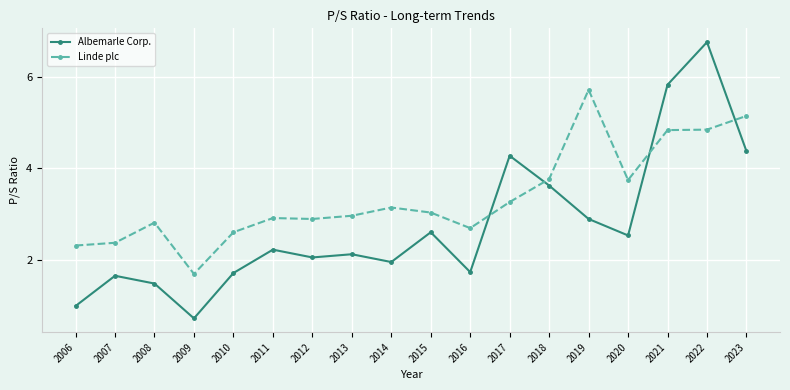

What value does the Albemarle Corp. series have at 2013?

2.1